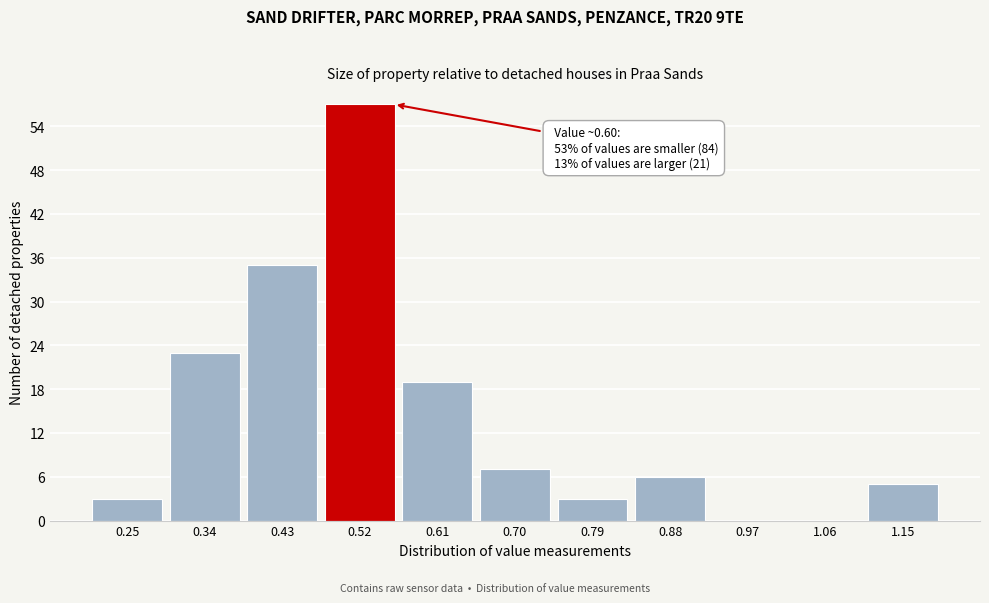

Reading right to left, list all the values displayed in this chart.

1.15=5	1.06=0	0.97=0	0.88=6	0.79=3	0.70=7	0.61=19	0.52=57	0.43=35	0.34=23	0.25=3